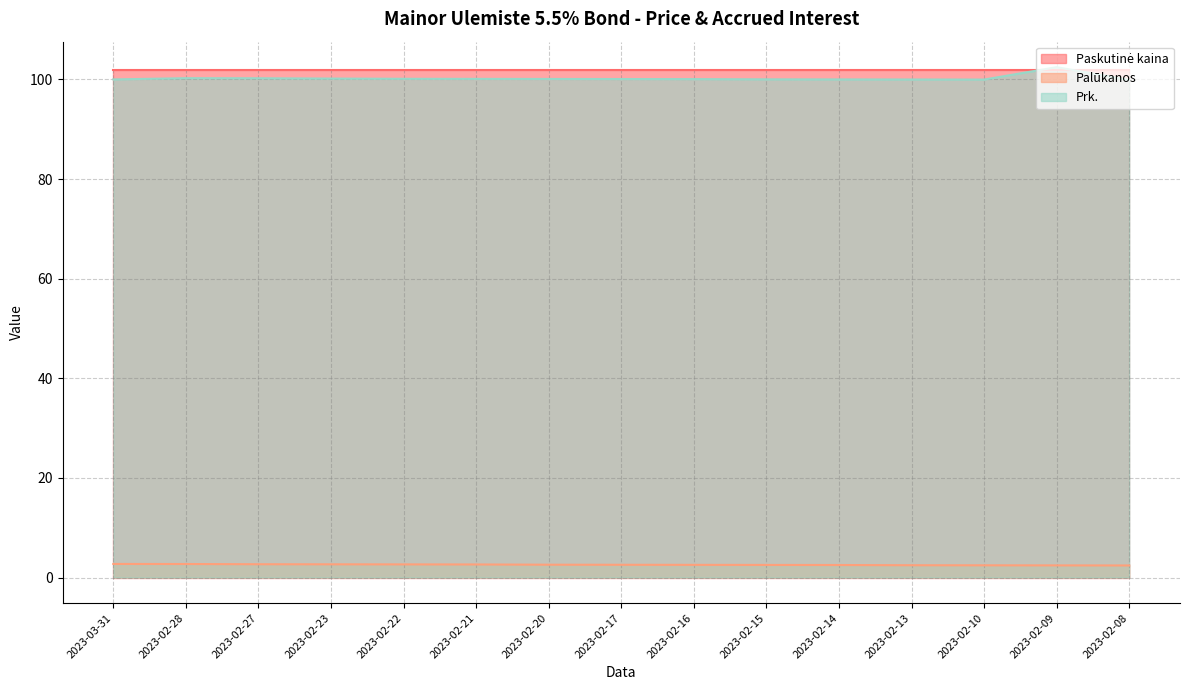

What is the spread (max minus min) of values at 2023-02-08?

99.5